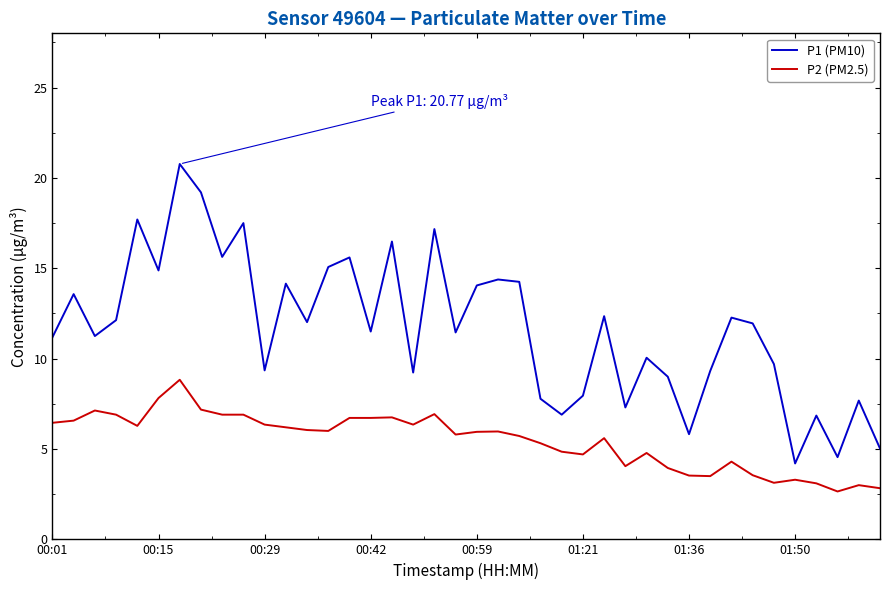

What is the greatest value displayed?

20.8